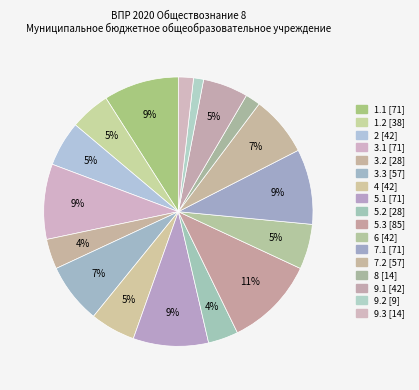

How many slices are in this pie chart?

17